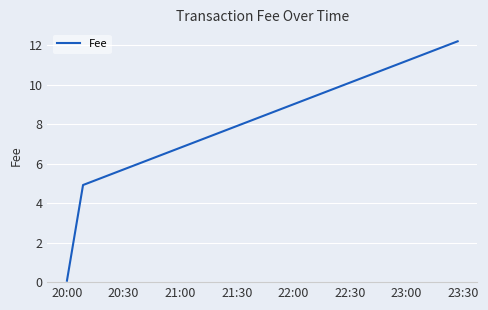

What is the average value?

5.7